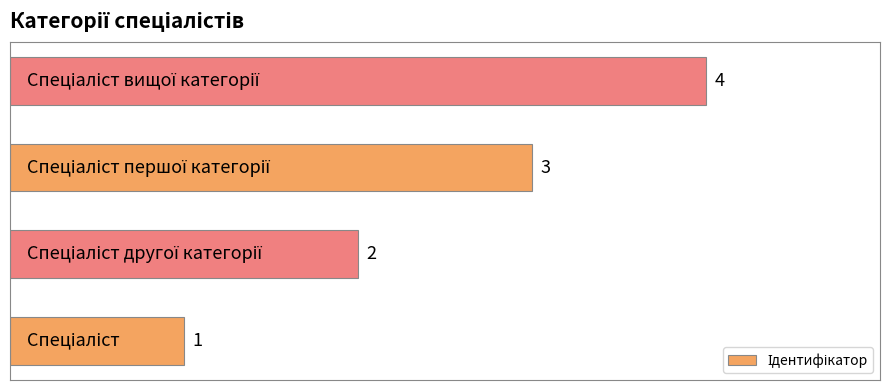

Count the values in the range 2 to 4.

3